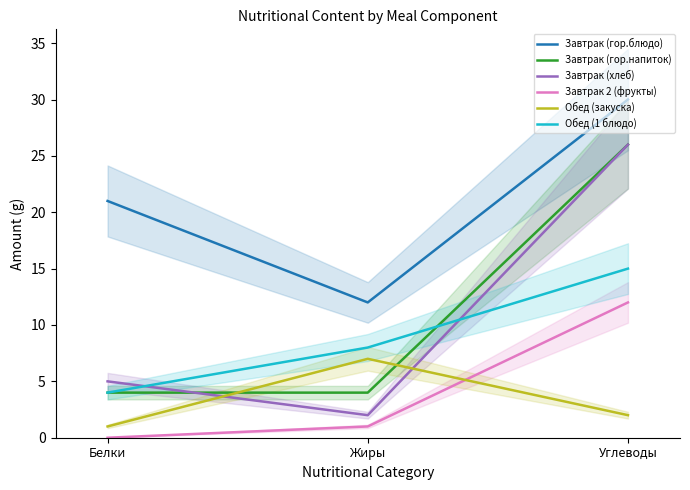

Which series changed the most between Белки and Углеводы?

Завтрак (гор.напиток)